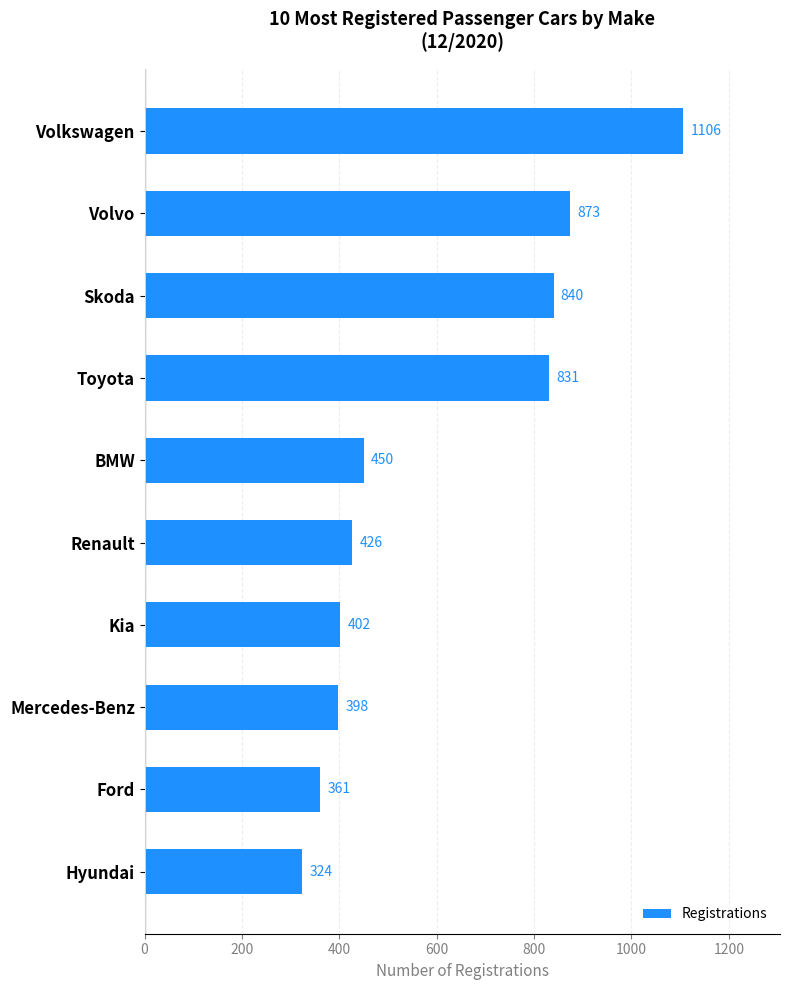

List the labels in order of value, largest first.

Volkswagen, Volvo, Skoda, Toyota, BMW, Renault, Kia, Mercedes-Benz, Ford, Hyundai